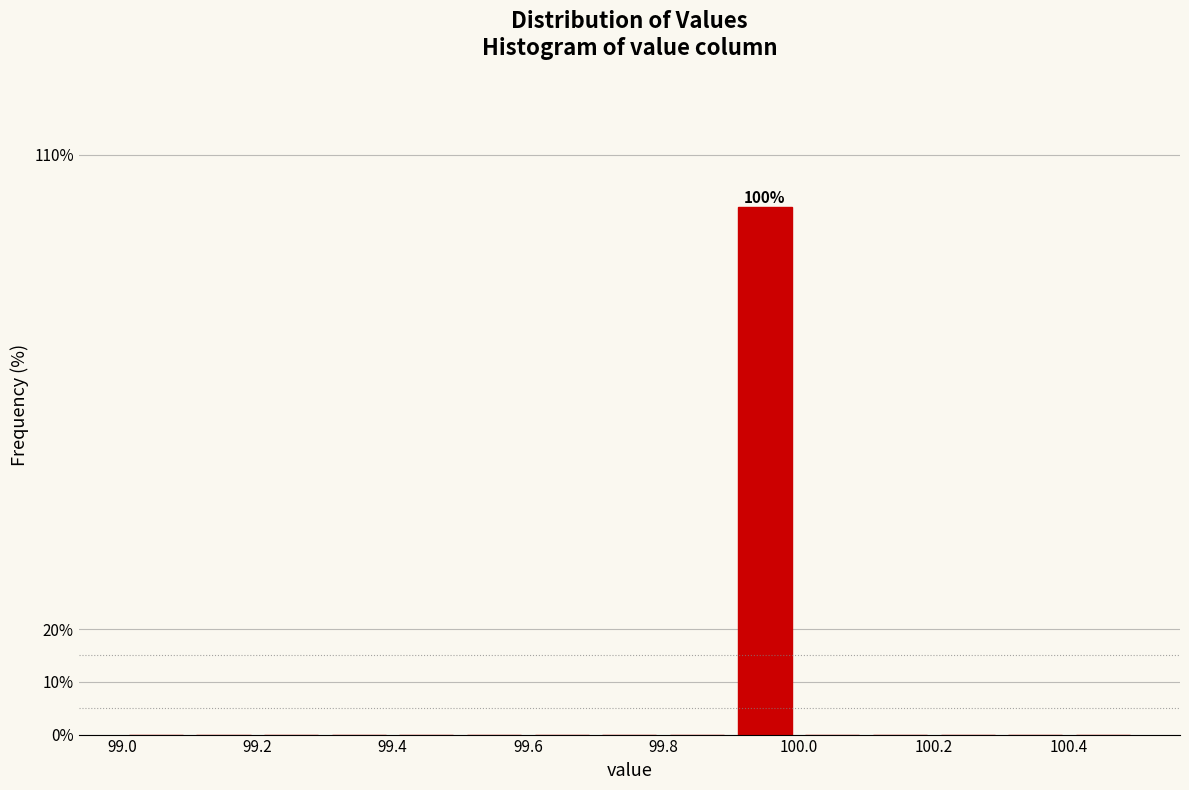

Which range on the x-axis has the tallest bar?

99.9 to 100.0